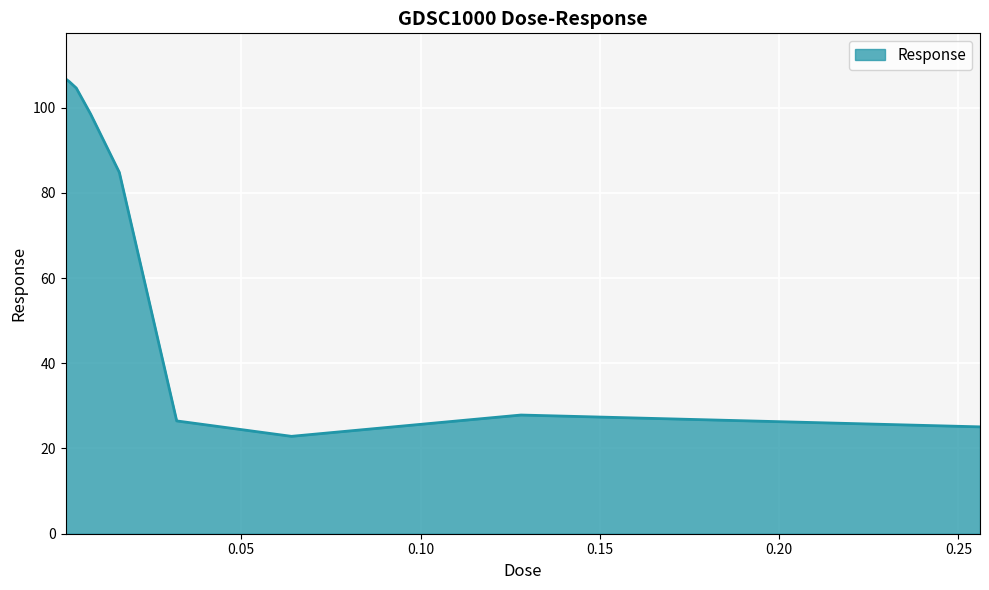

Does the chart display data point markers on the line(s)?

No